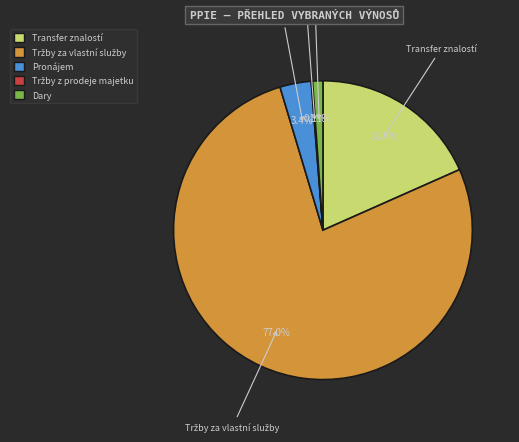

What percentage is NOT represented by Dary?

98.9%